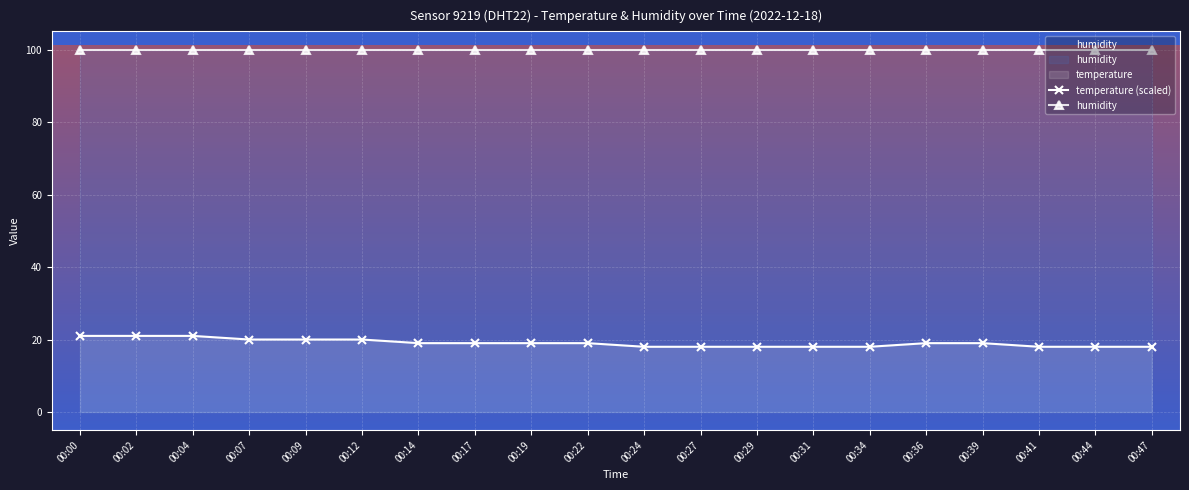

Which has a higher value, 00:36 or 00:07?

00:07